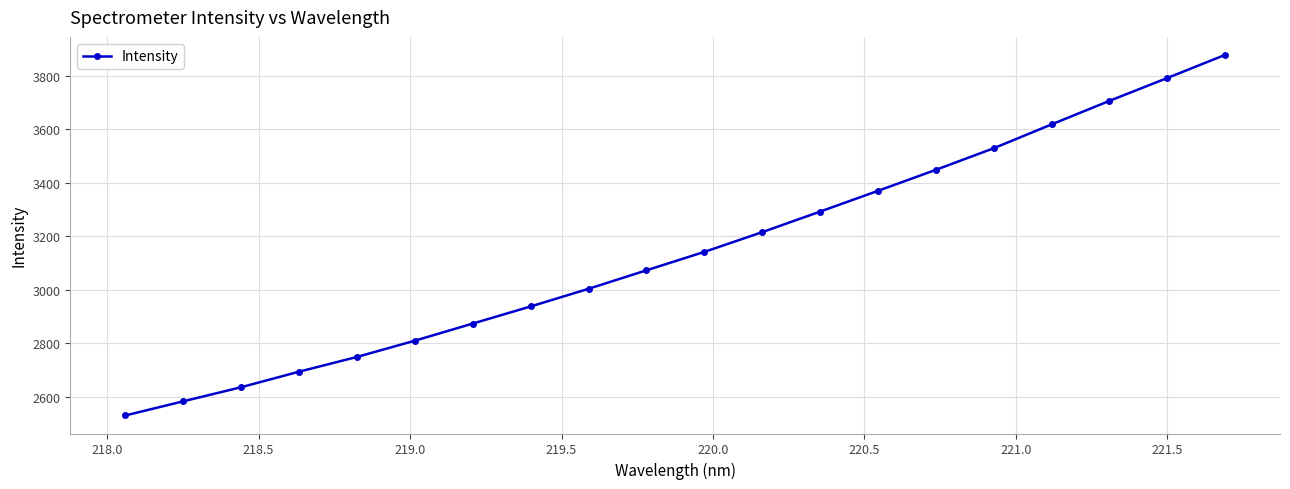

What is the maximum value shown in the chart?

3878.6